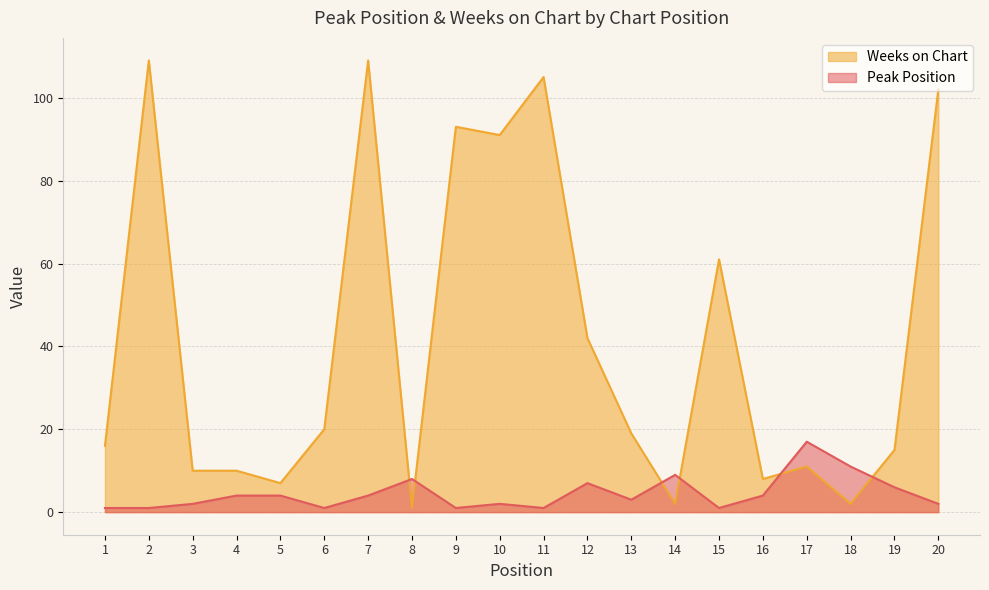

What is the difference between the maximum and second lowest values in the Weeks on Chart series?

107